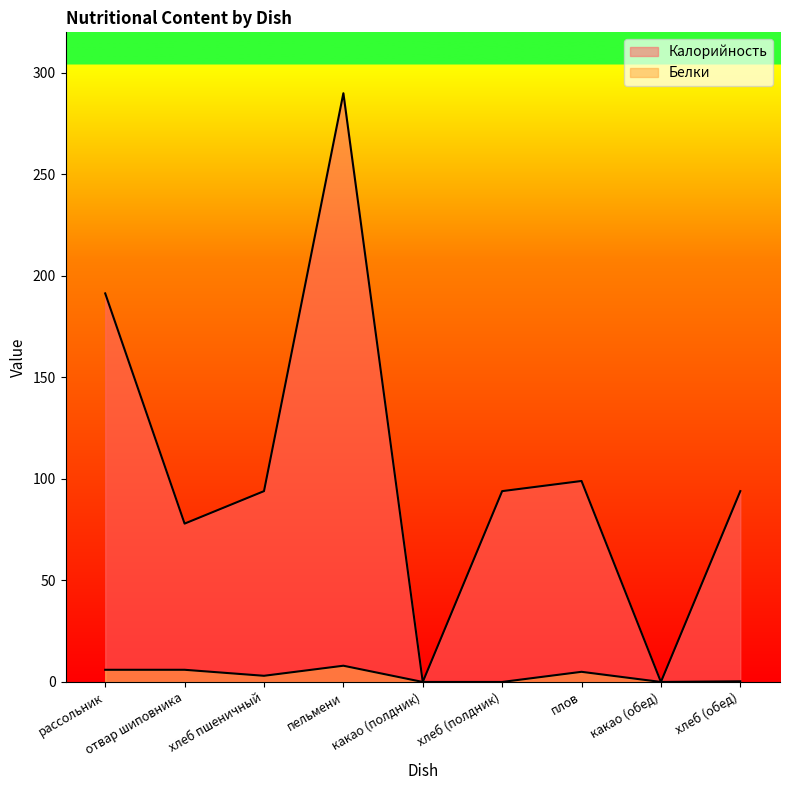

What is the maximum value shown in the chart?

290.0